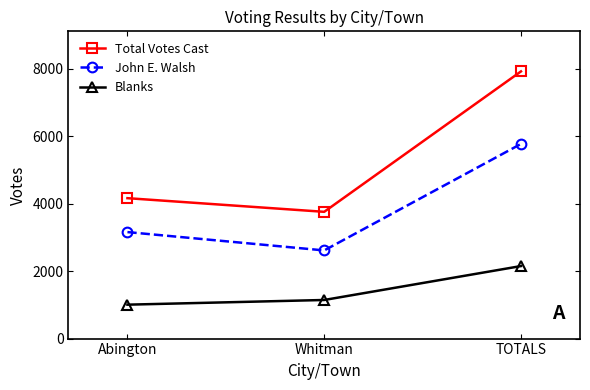

The Blanks series shows 1006 at Abington. True or false?

True